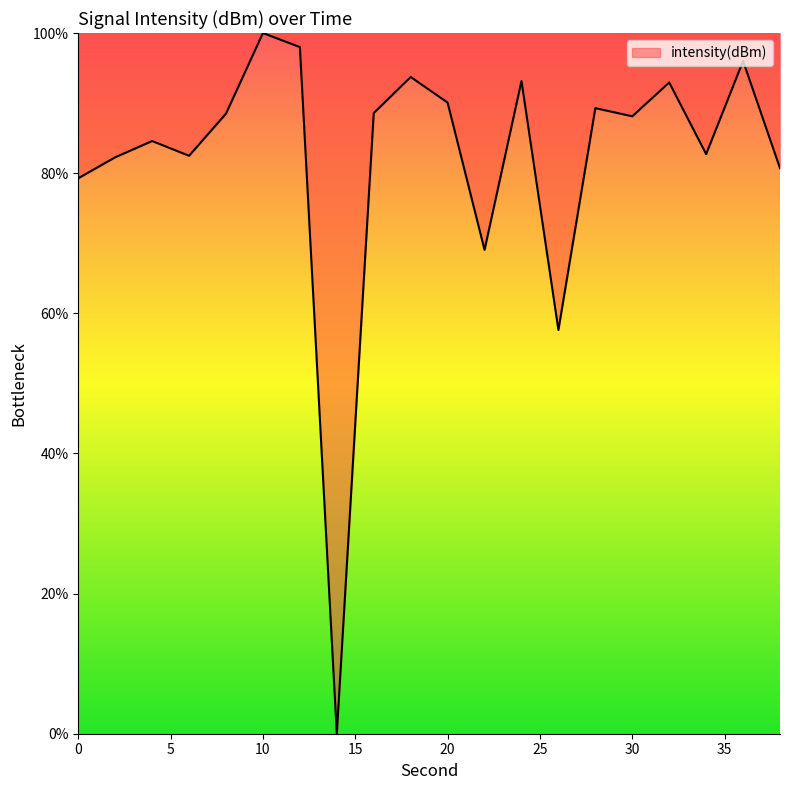

What is the greatest value displayed?

100.0